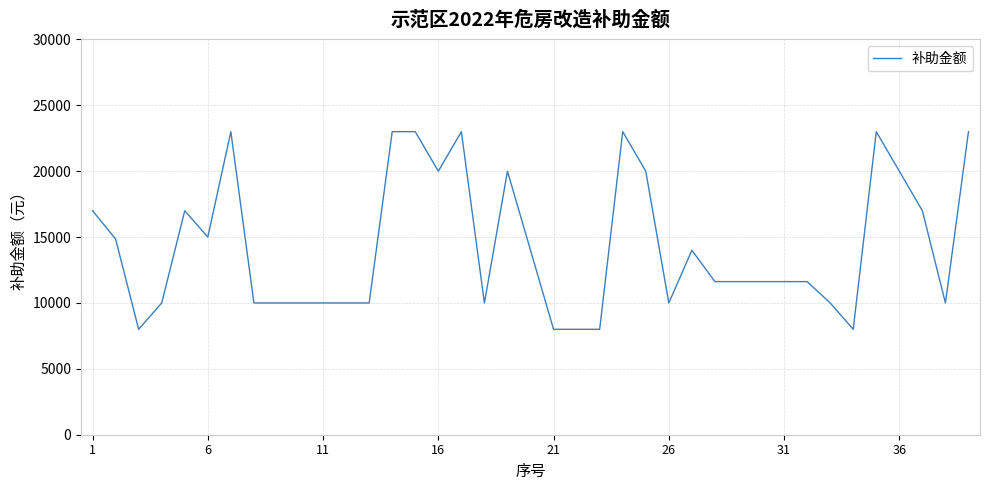

What is the difference between the maximum and minimum values?

15000